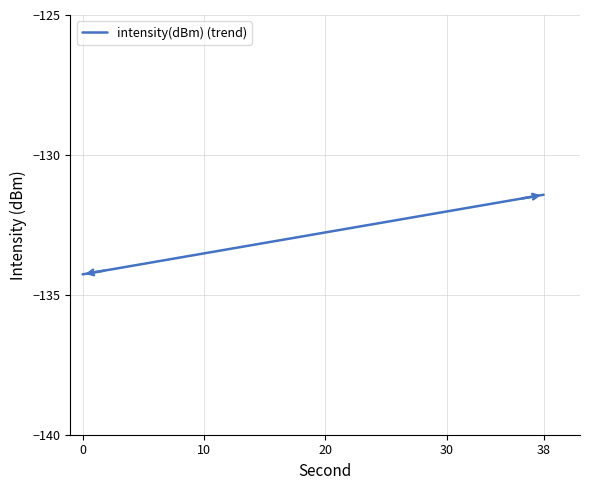

What is the difference between the maximum and minimum values?

2.8